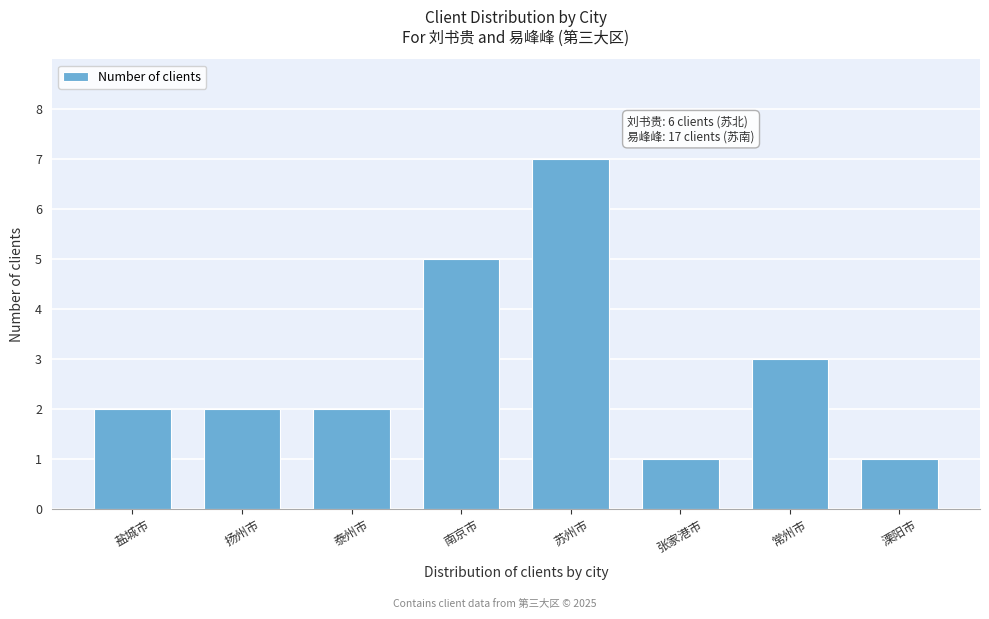

Reading right to left, transcribe all the data shown in this chart.

1	3	1	7	5	2	2	2